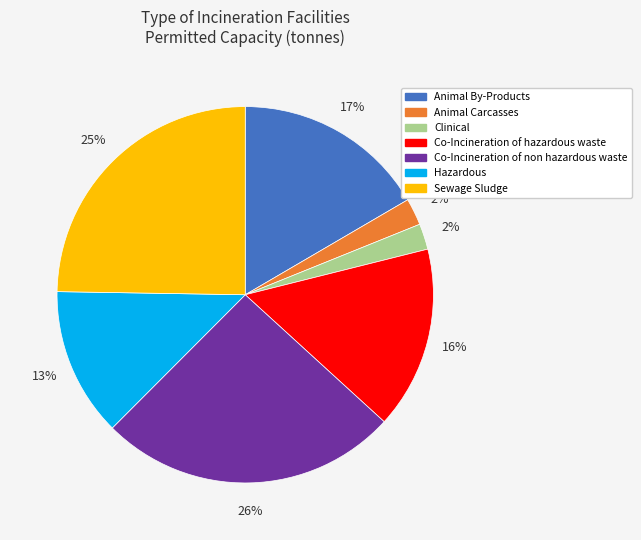

Does any single category account for the majority?

No